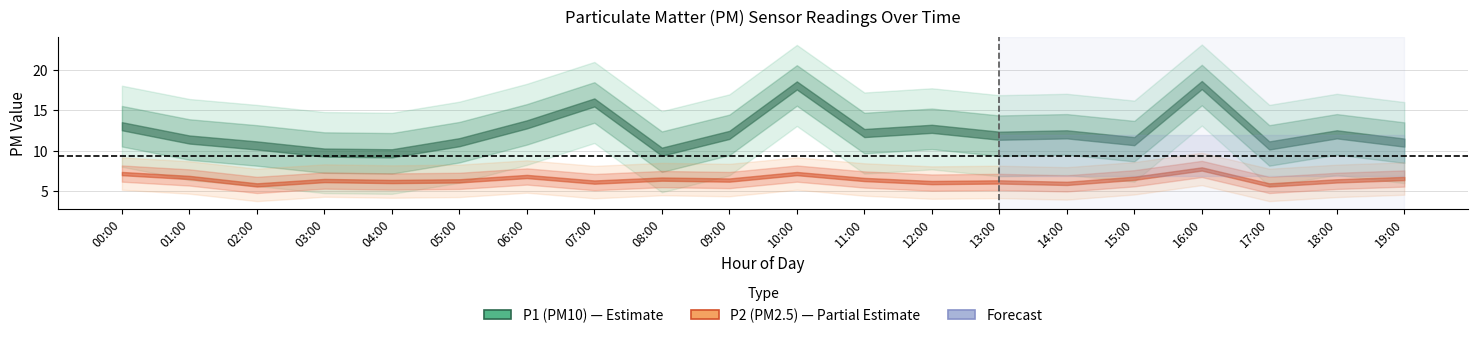

True or false: P1 has more than 1 interior local peaks.

True